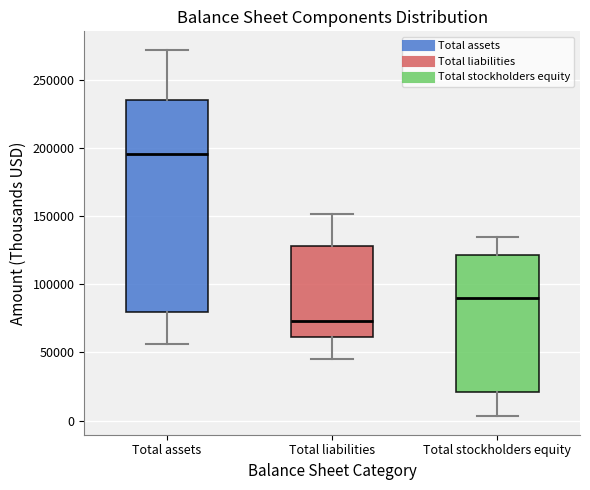

Where is the upper edge of the box for Total stockholders equity on the y-axis? The values are not printed on the chart, so give them approximately, as read against the axis.

120000